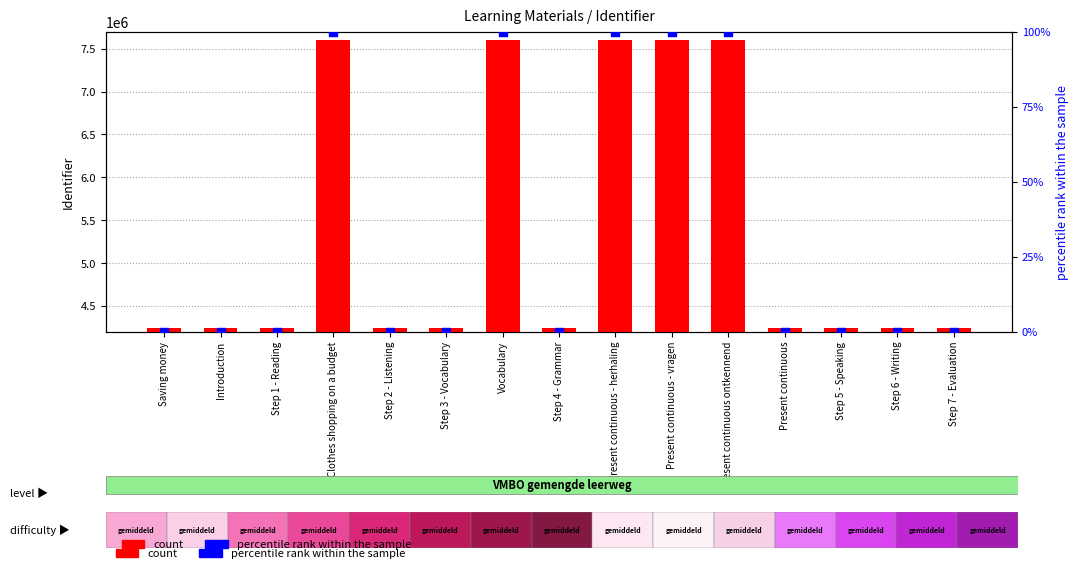

Which series has the largest total across all categories?

count